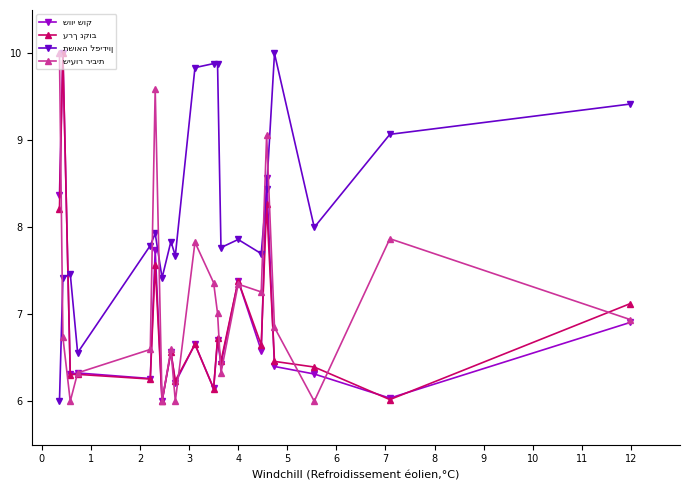

What is the maximum value shown in the chart?

10.0